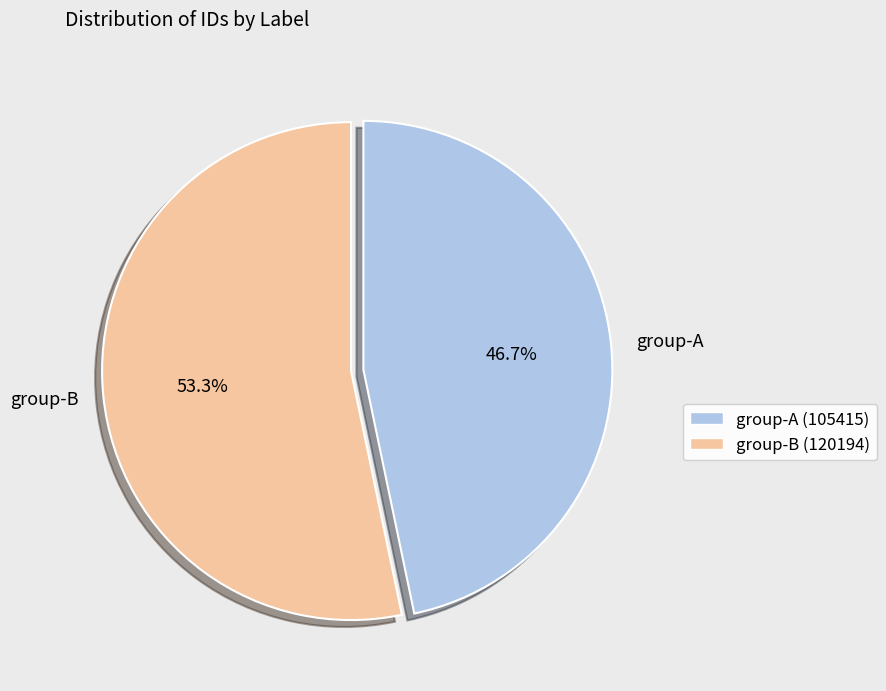

Between group-B and group-A, which is larger?

group-B